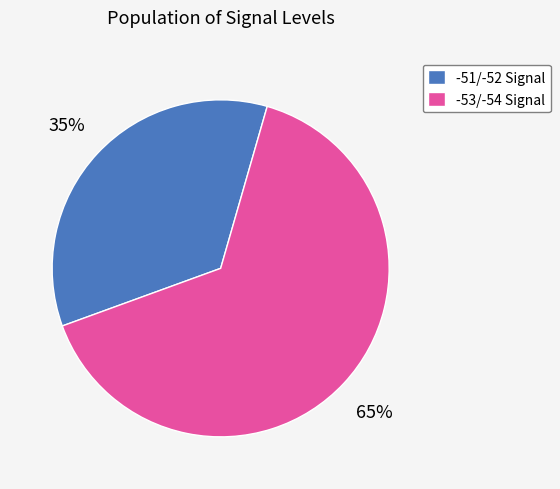

To the nearest percent, what portion does -51/-52 Signal represent?

35%